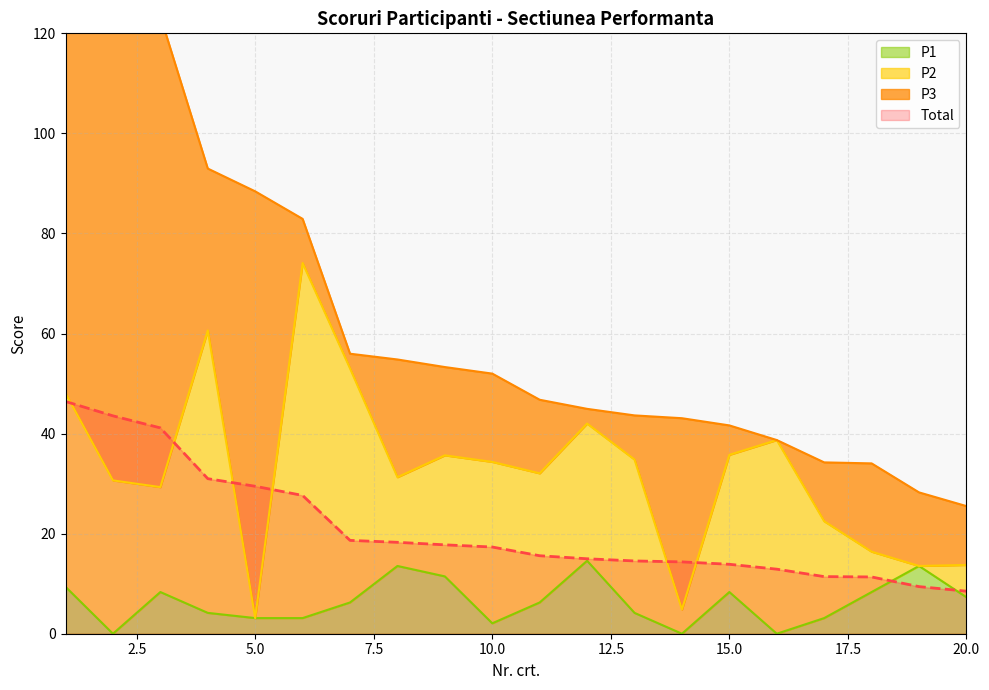

Which series has the largest range (max minus min)?

Total